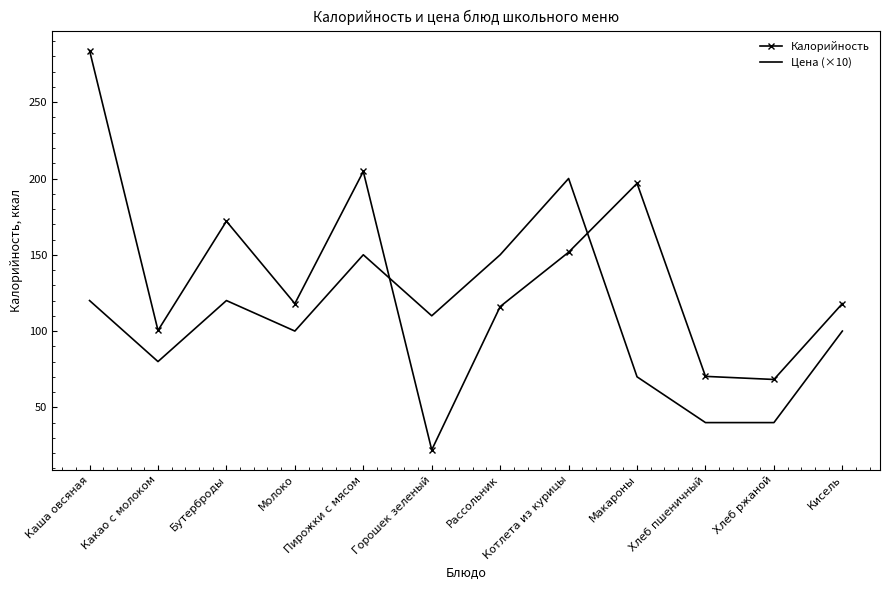

The value of Цена (×10) at Рассольник is 150.0. True or false?

True